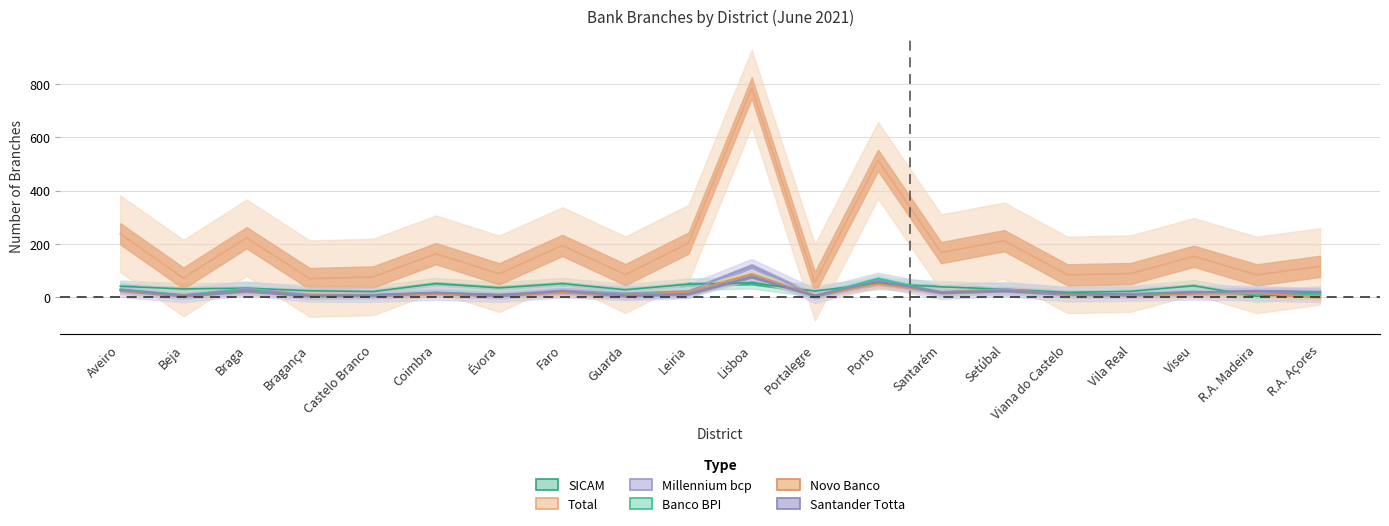

Reading left to right, extract all data points from this chart.

SICAM: 39	29	32	22	19	49	33	49	26	47	52	21	50	37	28	16	20	41	1	18
Total: 237	70	222	68	74	162	86	193	83	202	787	54	514	166	211	82	87	152	82	114
Millennium bcp: 26	6	31	8	7	15	7	24	13	21	115	3	63	18	29	9	11	16	13	6
Banco BPI: 28	6	27	4	5	14	8	16	8	18	84	3	68	16	24	9	10	19	9	9
Novo Banco: 22	4	21	6	5	11	5	15	5	18	84	4	48	17	25	9	7	11	12	0
Santander Totta: 25	4	22	4	6	15	5	21	4	11	75	4	58	16	23	11	8	16	22	18